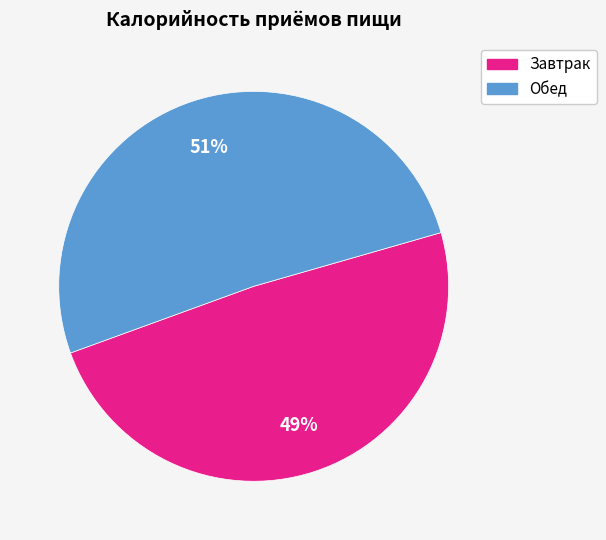

Combined, do Завтрак and Обед account for over 50%?

Yes